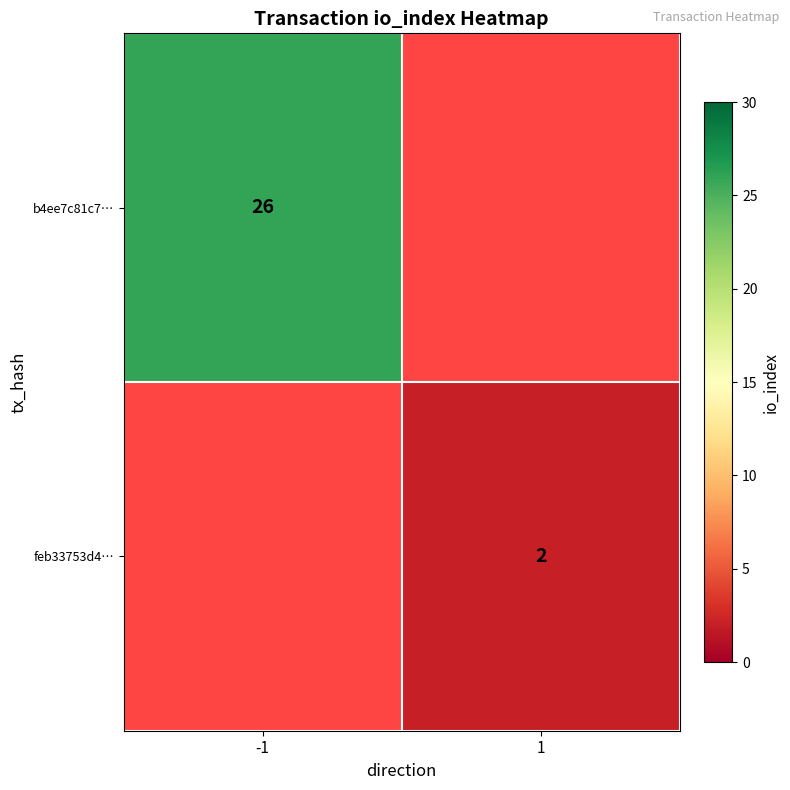

The b4ee7c81c7… series shows 26 at -1. True or false?

True